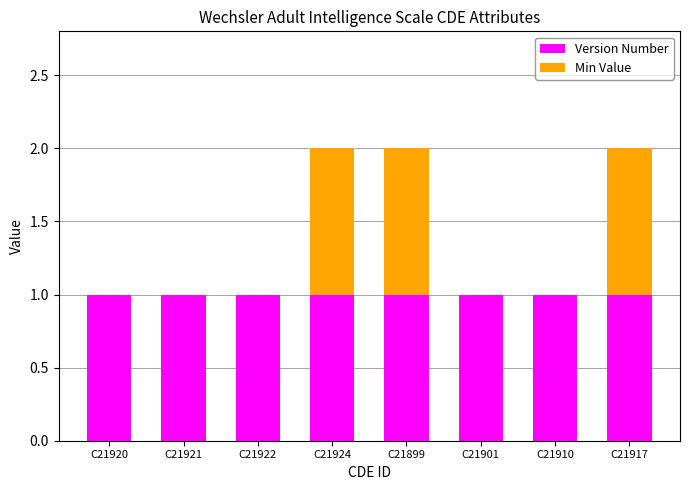

Is it true that Version Number equals 1 at C21917?

True